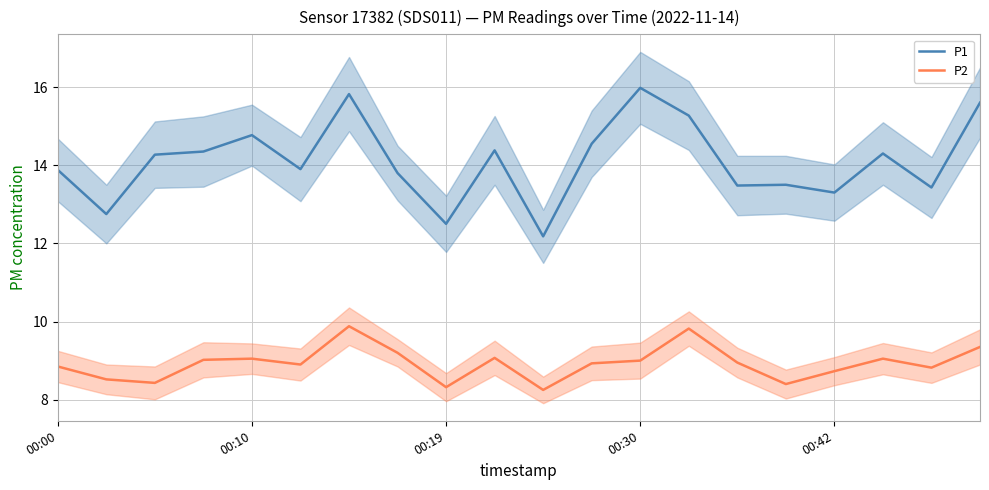

Is it true that P2 equals 4.0 at 7?

False